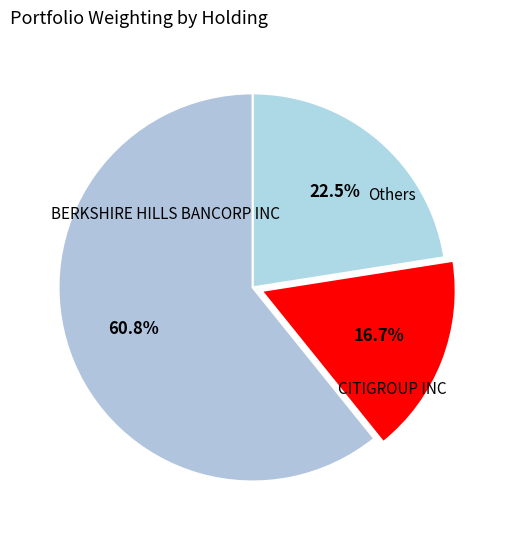

How many segments does this pie chart have?

3